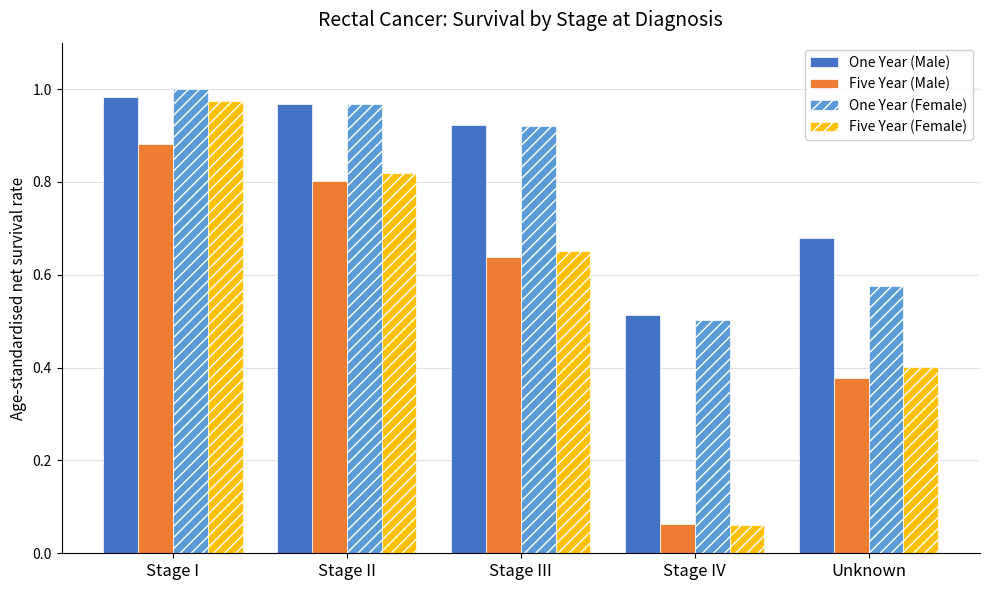

Count the number of data series in this chart.

4